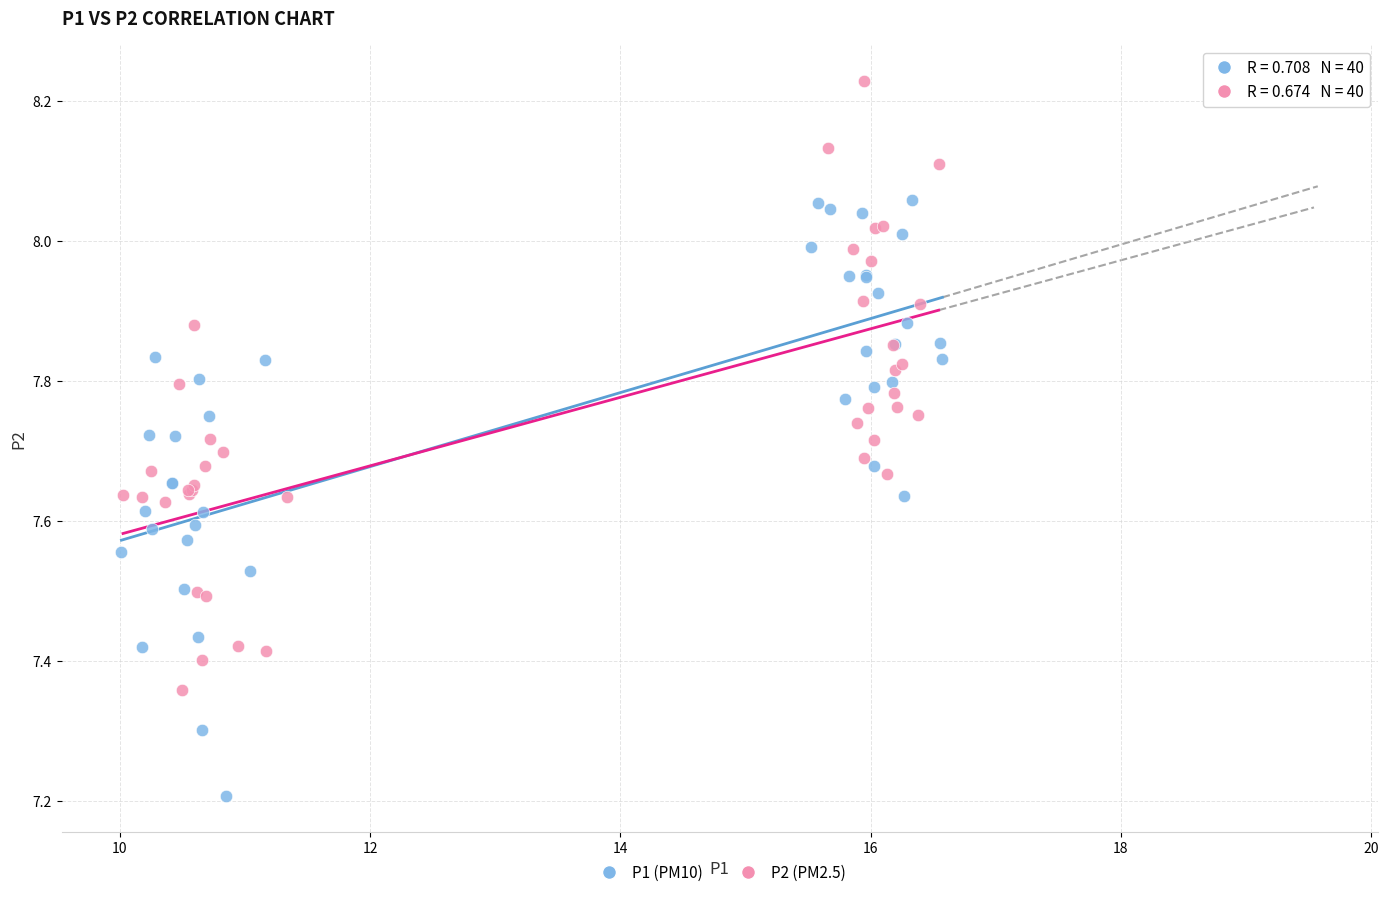

Which series reaches the maximum Y coordinate?

P2 (PM2.5)